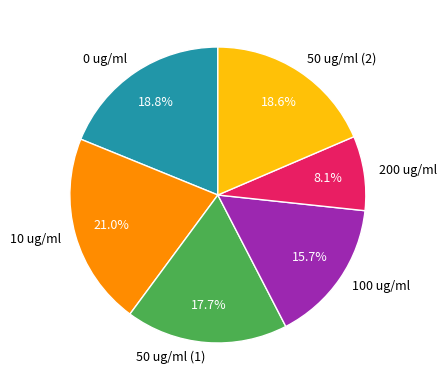

Approximately how many times larger is the value at 10 ug/ml compared to 100 ug/ml?

1.3